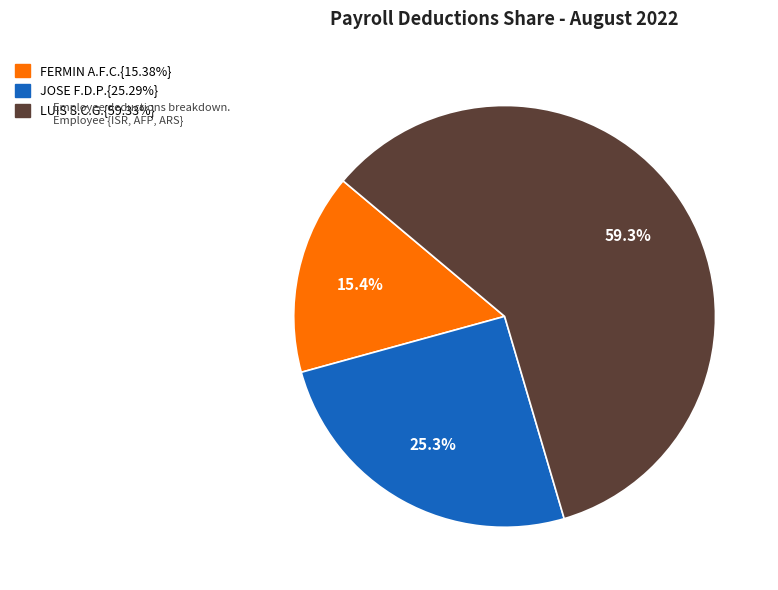

Is there any slice that represents more than half of the pie?

Yes